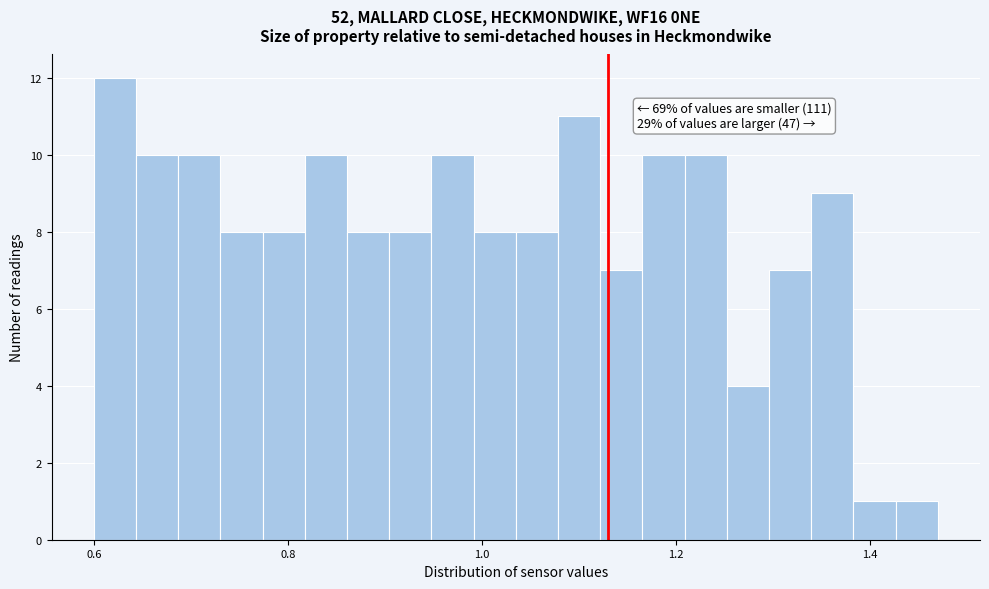

Around what value on the x-axis is the tallest bar? Give the approximate position of its centre, as read against the axis.

0.62